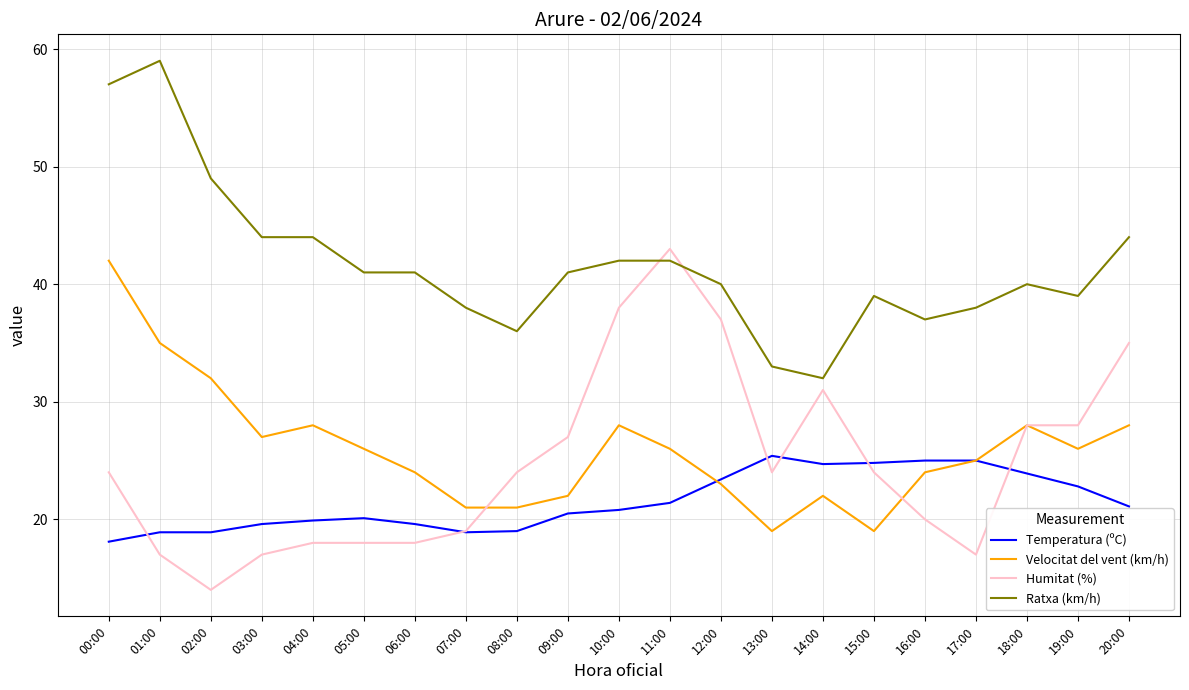

Does the chart display data point markers on the line(s)?

No